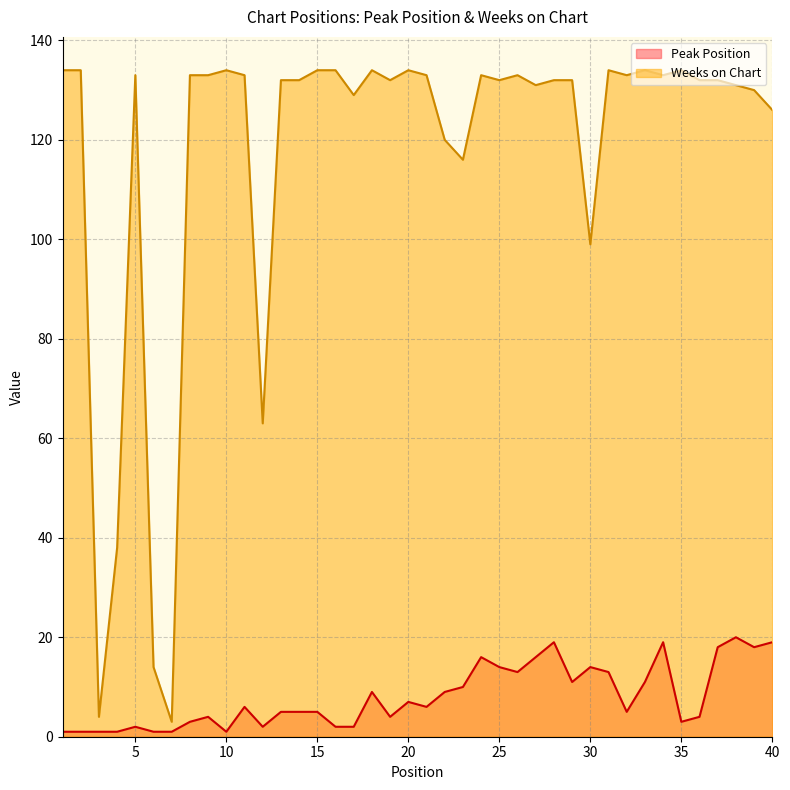

The value of Weeks on Chart at 11 is 199. True or false?

False